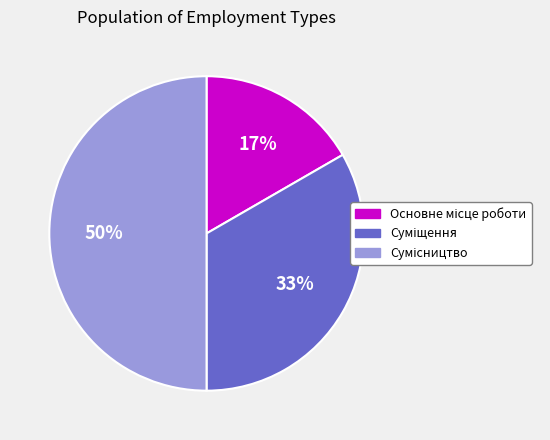

To the nearest percent, what is the difference between the largest and smallest slice percentages?

33%